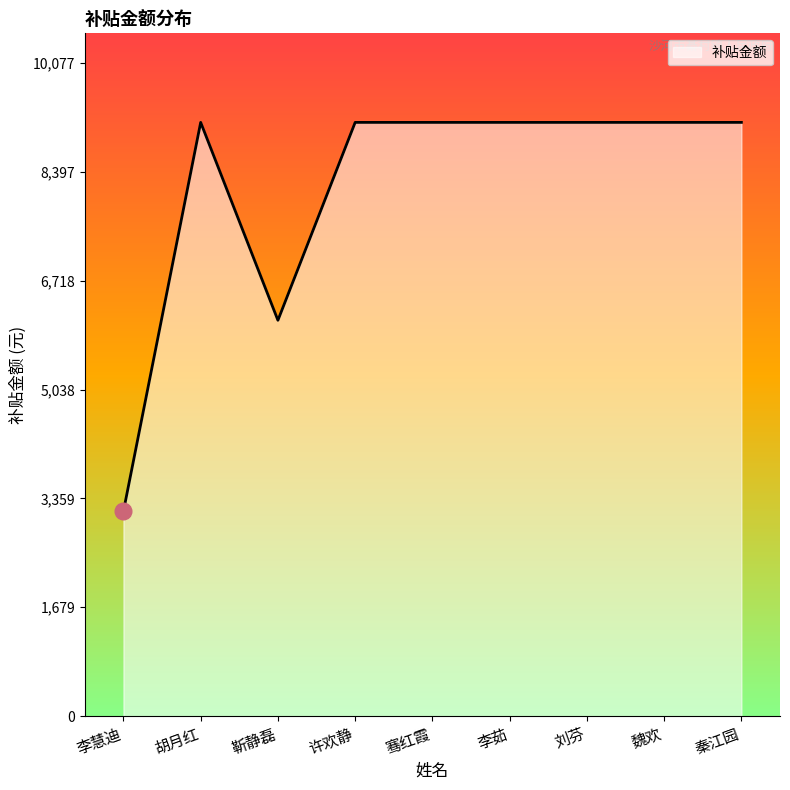

What is the difference between the maximum and minimum values?

6000.0